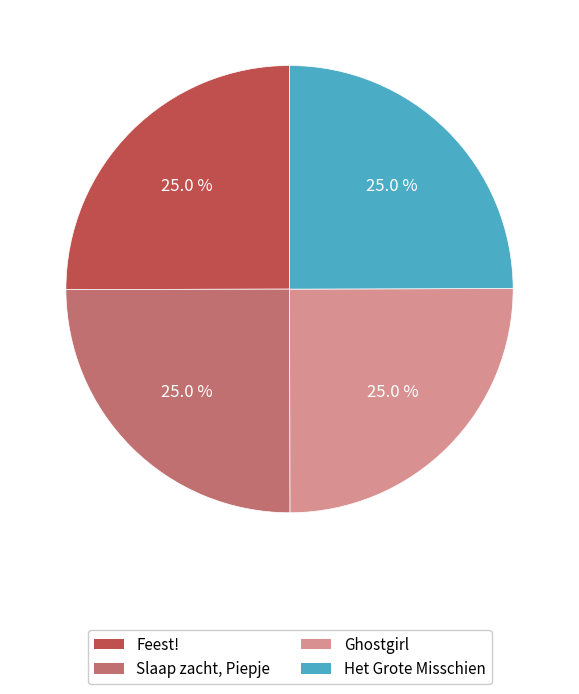

What percentage is the Slaap zacht, Piepje slice, to the nearest percent?

25%